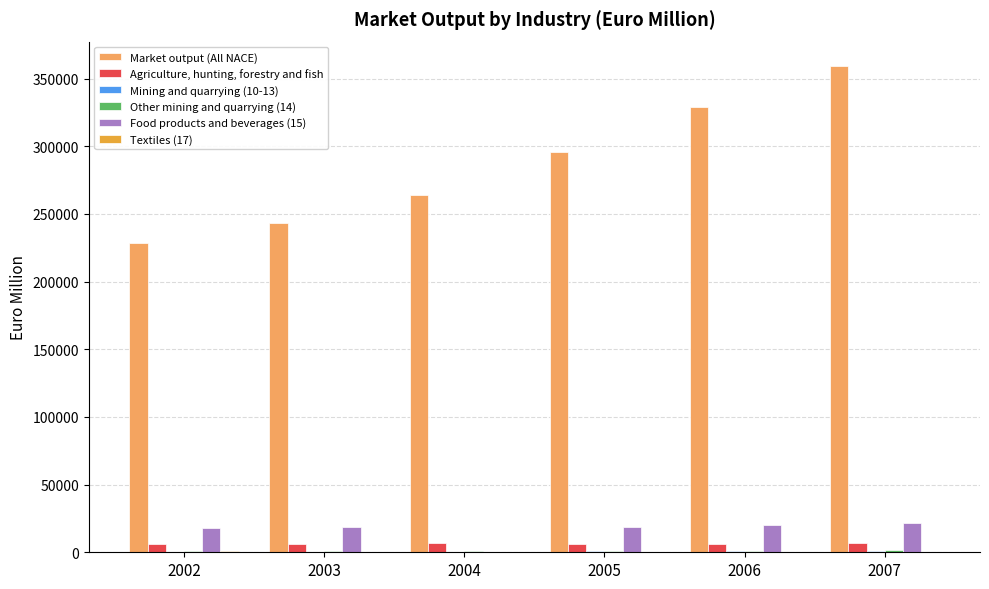

Between 2004 and 2007, which series saw the biggest shift?

Market output (All NACE)